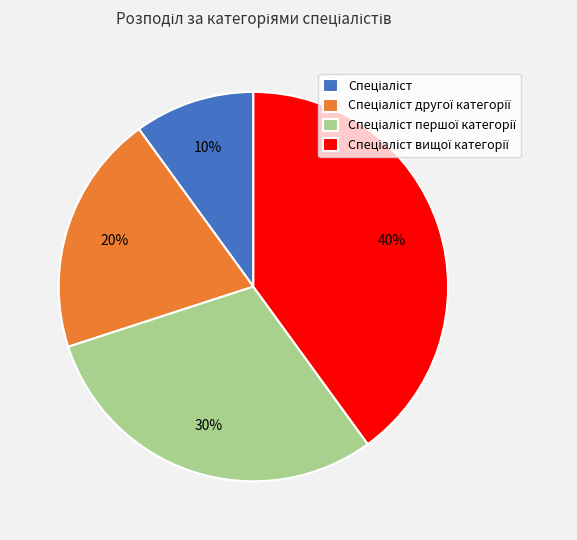

Is there a majority slice in this chart?

No